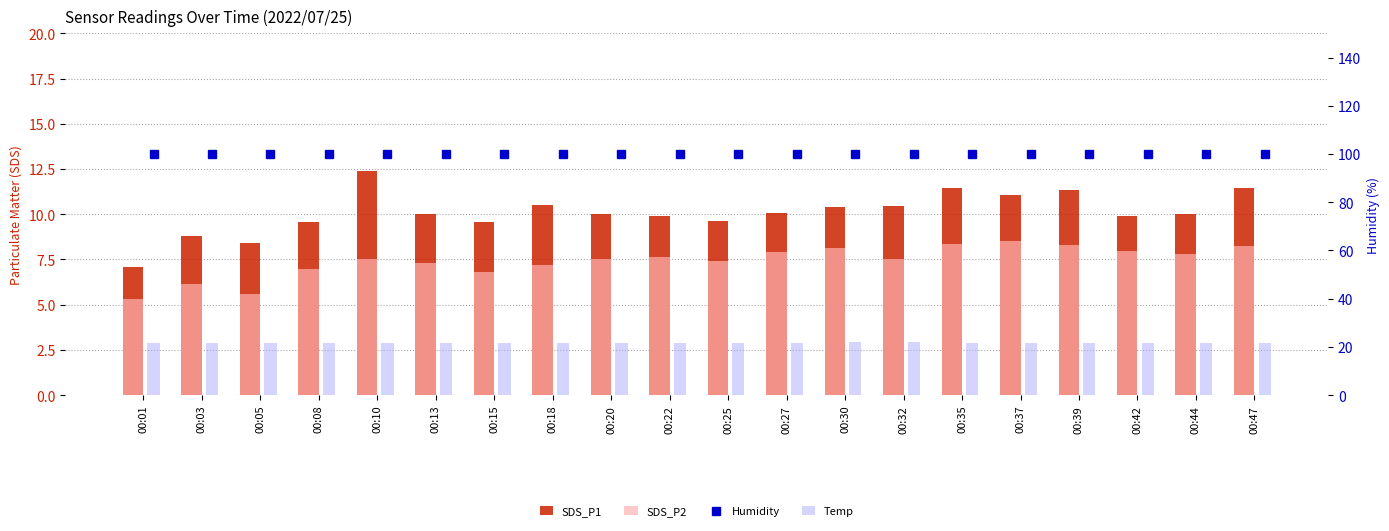

What is the highest value of the Temp series?

21.9